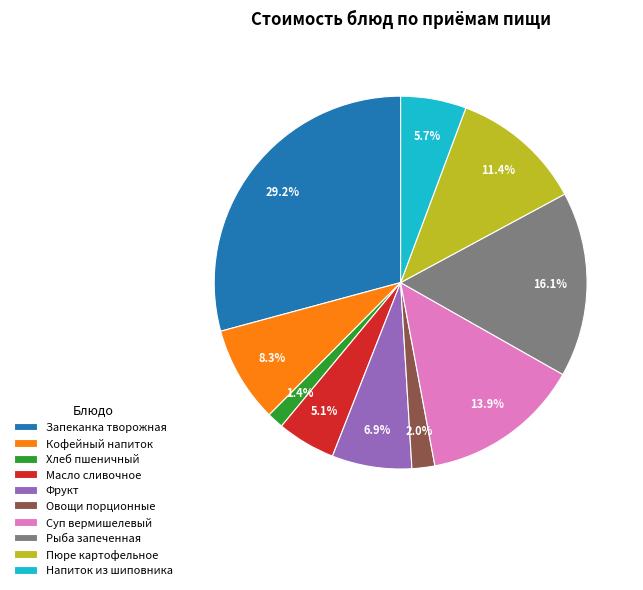

What portion of the pie excludes Овощи порционные?

98.0%